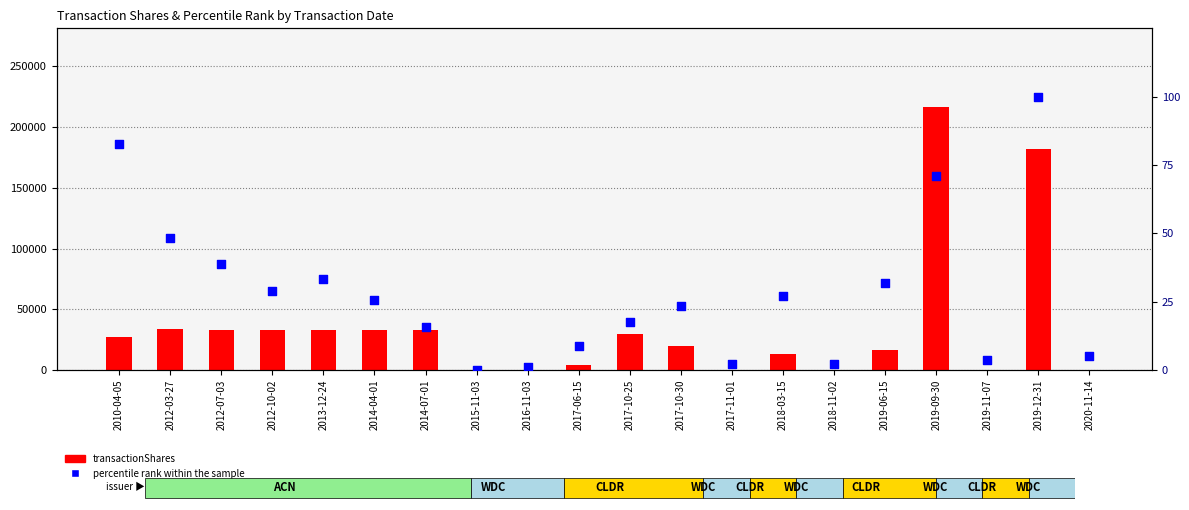

What are all the series names shown in the legend?

transactionShares, percentile rank within the sample